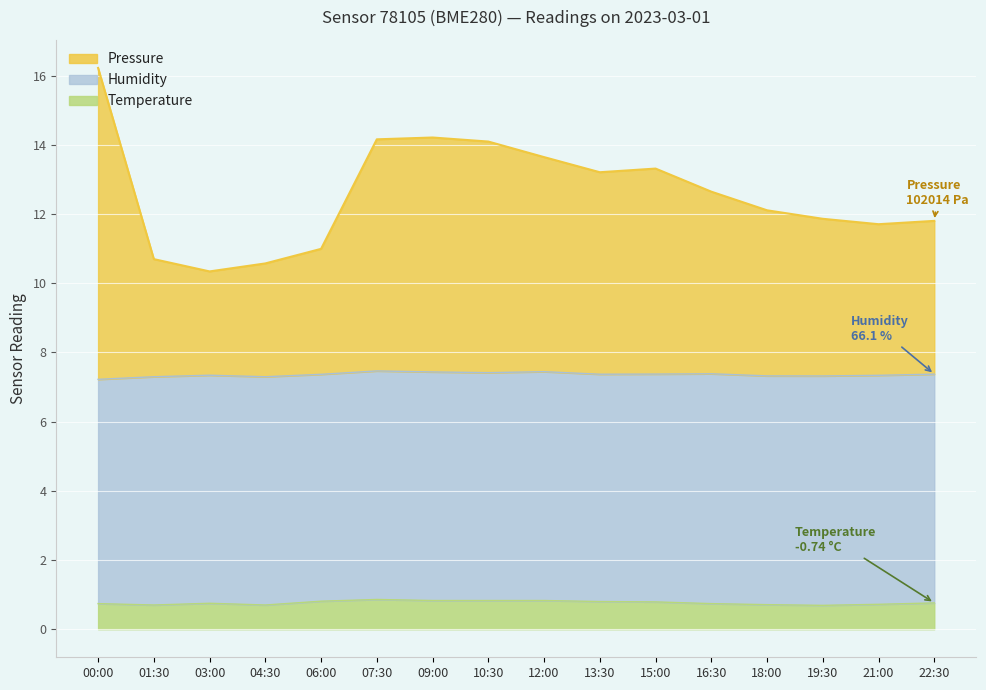

What is the difference between the highest and lowest values at 21:00?

11.0